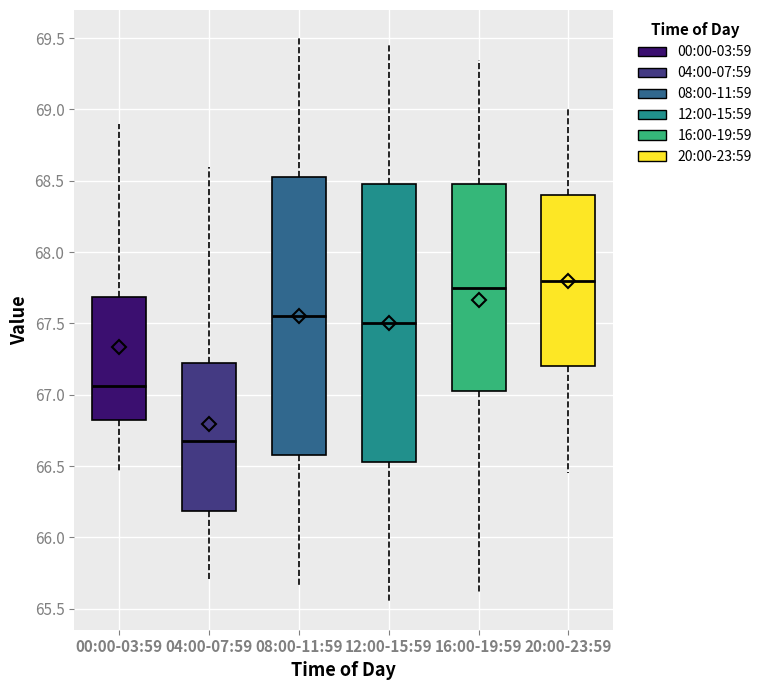

Reading left to right, read every box against the y-axis: the position of its median line, the range the box covers, and the ends of its whiskers. The values are not printed on the chart, so give them approximately, as read against the axis.

00:00-03:59: median 67.05, box 66.85 to 67.70, whiskers 66.45 to 68.90
04:00-07:59: median 66.70, box 66.20 to 67.25, whiskers 65.70 to 68.60
08:00-11:59: median 67.55, box 66.60 to 68.55, whiskers 65.65 to 69.50
12:00-15:59: median 67.50, box 66.55 to 68.50, whiskers 65.55 to 69.45
16:00-19:59: median 67.75, box 67.05 to 68.50, whiskers 65.60 to 69.35
20:00-23:59: median 67.80, box 67.20 to 68.40, whiskers 66.45 to 69.00